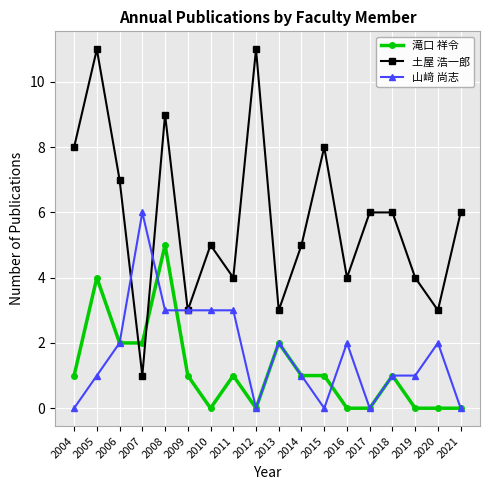

After their last crossing, which series has the higher values: 土屋 浩一郎 or 滝口 祥令?

土屋 浩一郎